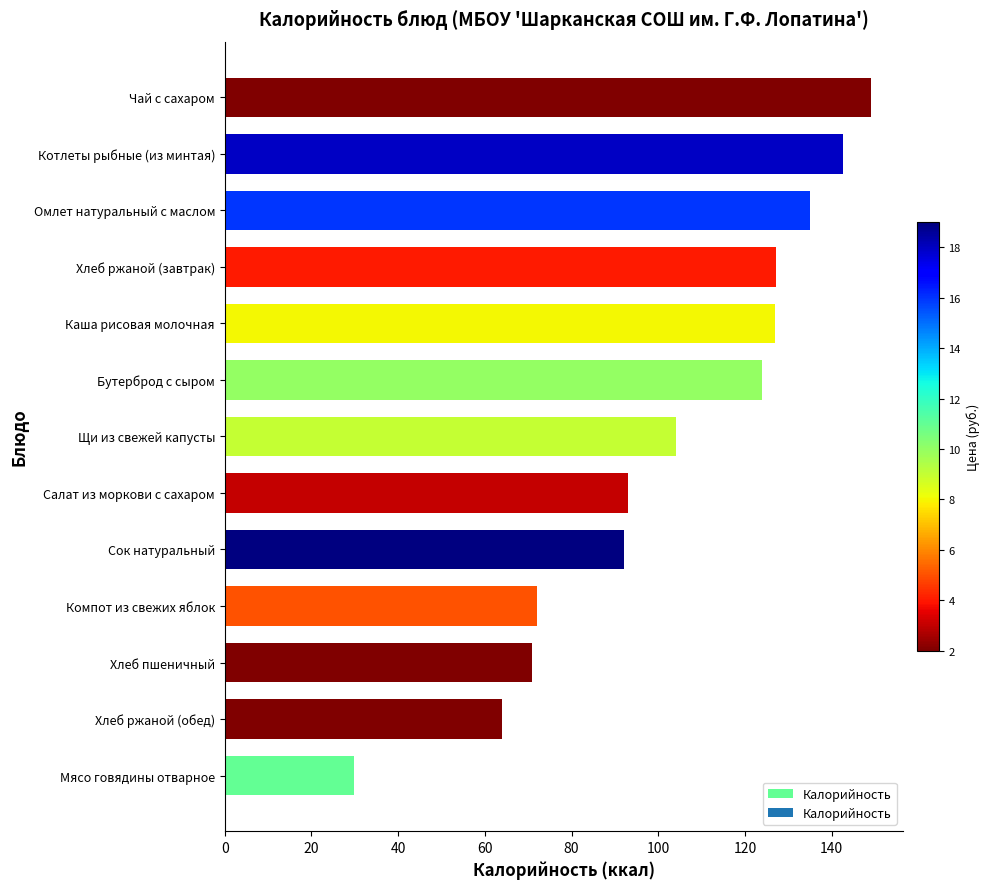

Approximately how many times larger is the value at Компот из свежих яблок compared to Котлеты рыбные (из минтая)?

0.5